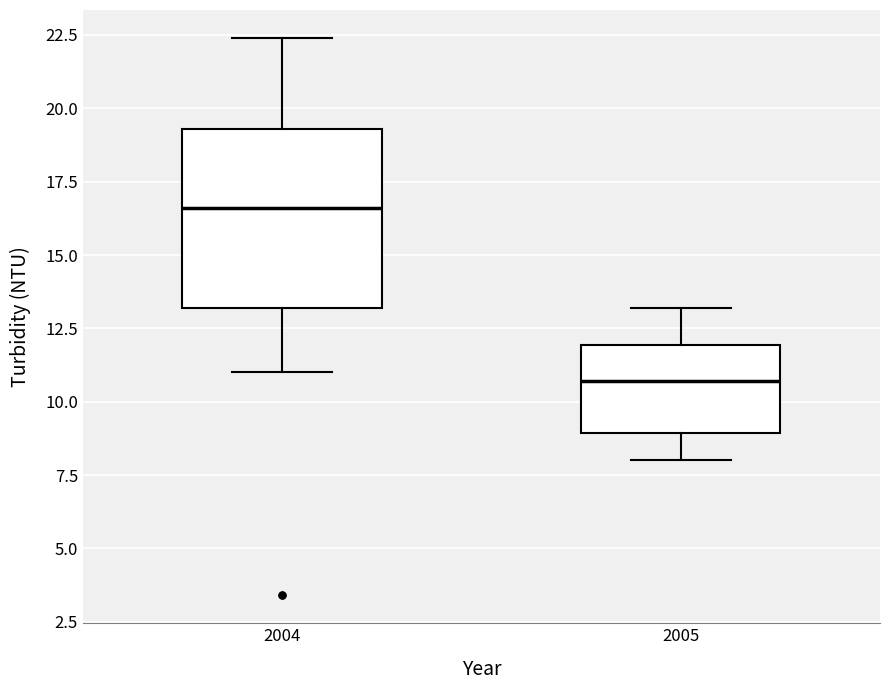

Comparing the boxes themselves (not the whiskers), which one is the tallest?

2004